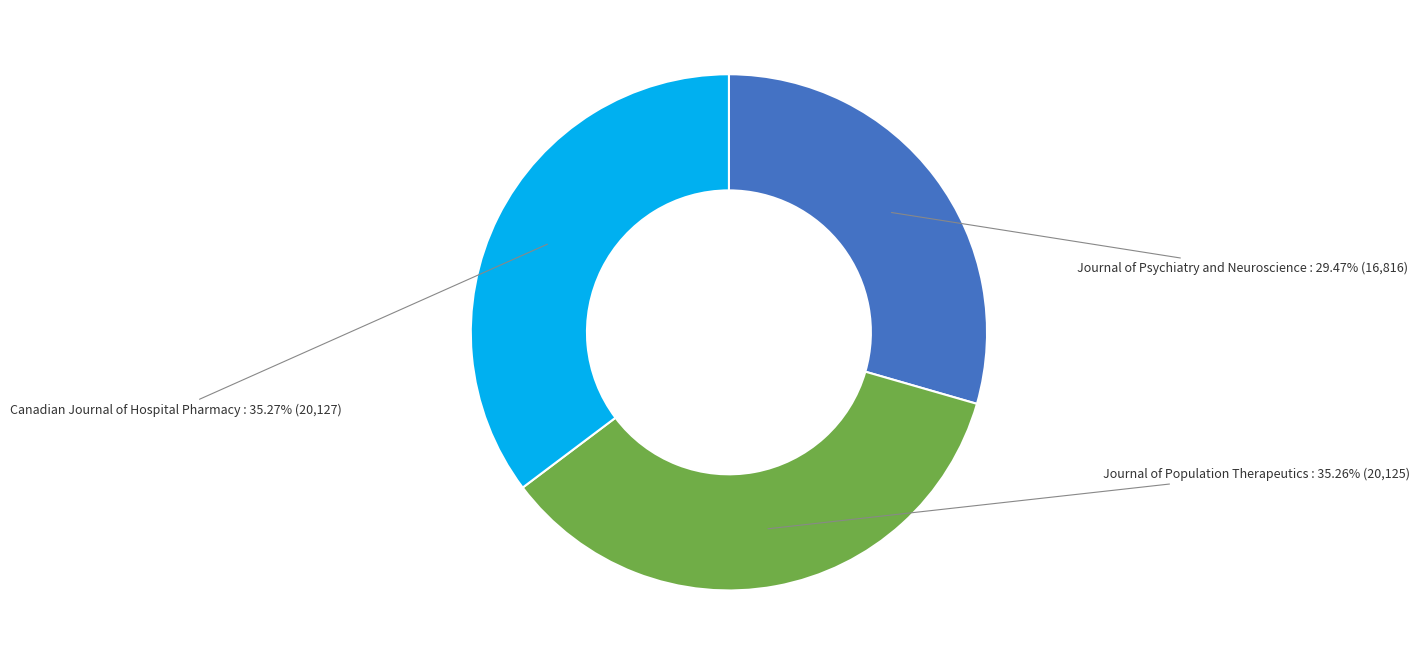

Does any single category account for the majority?

No